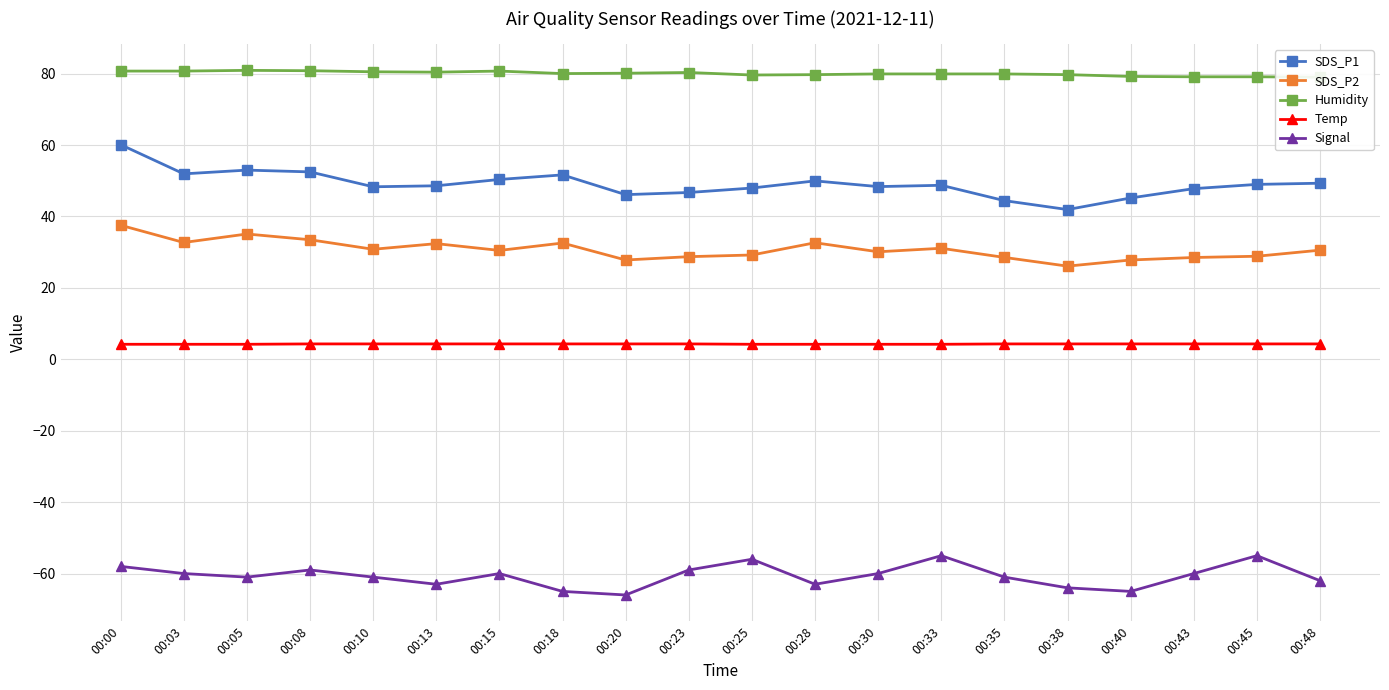

List the labels in order of Signal value, largest first.

00:33, 00:45, 00:25, 00:00, 00:08, 00:23, 00:03, 00:15, 00:30, 00:43, 00:05, 00:10, 00:35, 00:48, 00:13, 00:28, 00:38, 00:18, 00:40, 00:20